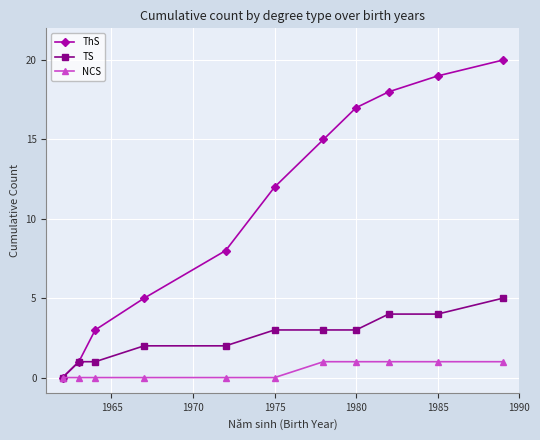

What is the sum of all ThS values?

118